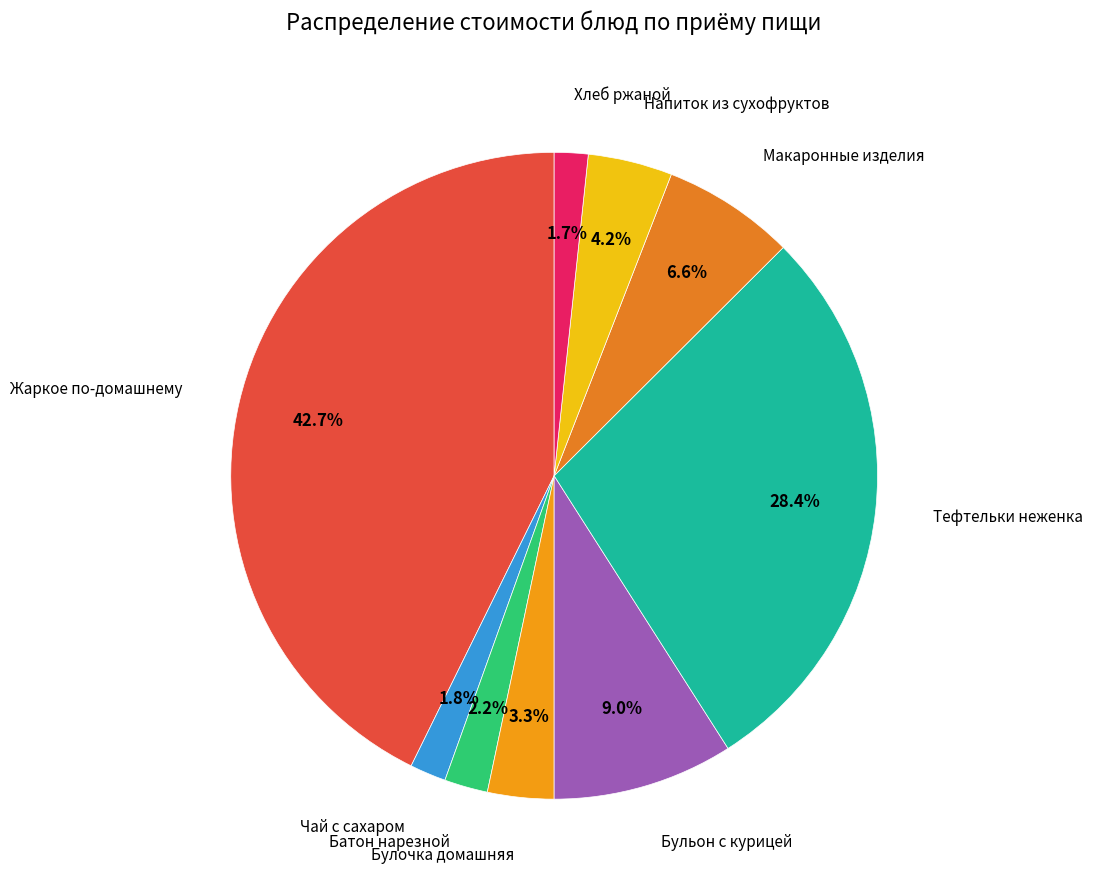

To the nearest percent, what is the difference between the Чай с сахаром and Жаркое по-домашнему slice percentages?

41%